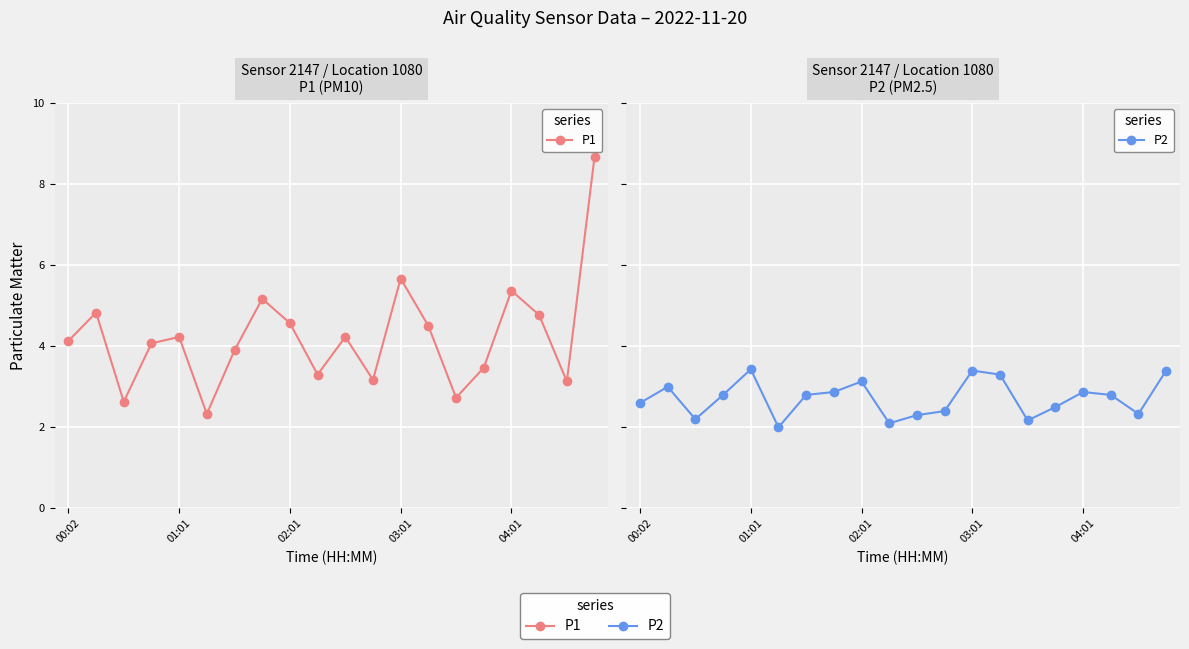

What is the greatest value displayed?

8.7